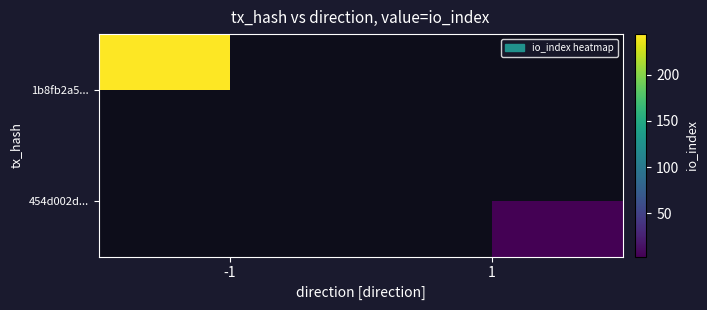

Rank the series by their maximum value, from highest to lowest.

1b8fb2a5..., 454d002d...